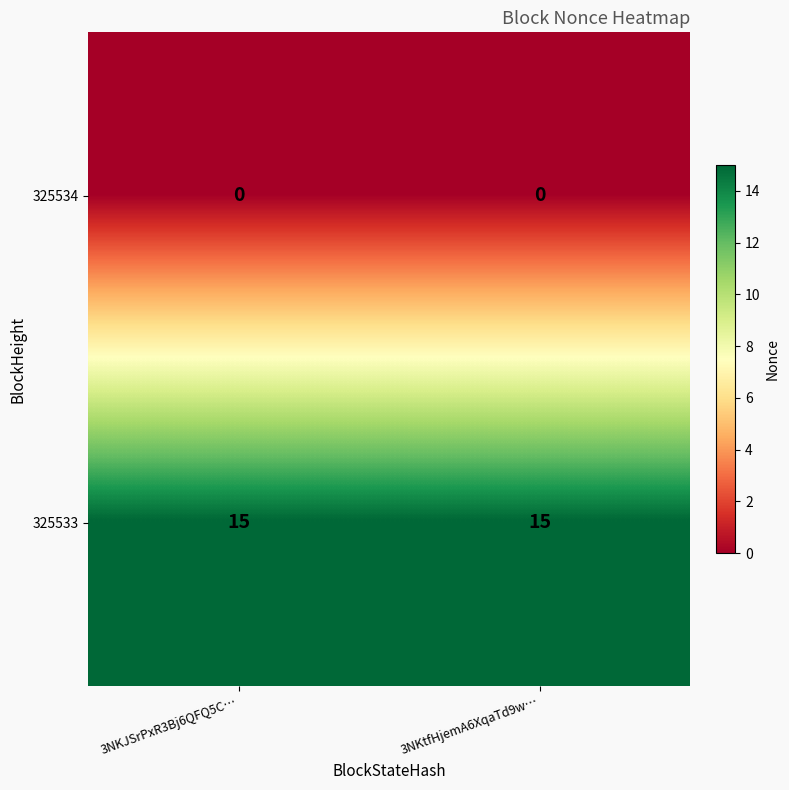

Which series has the largest total across all categories?

325533